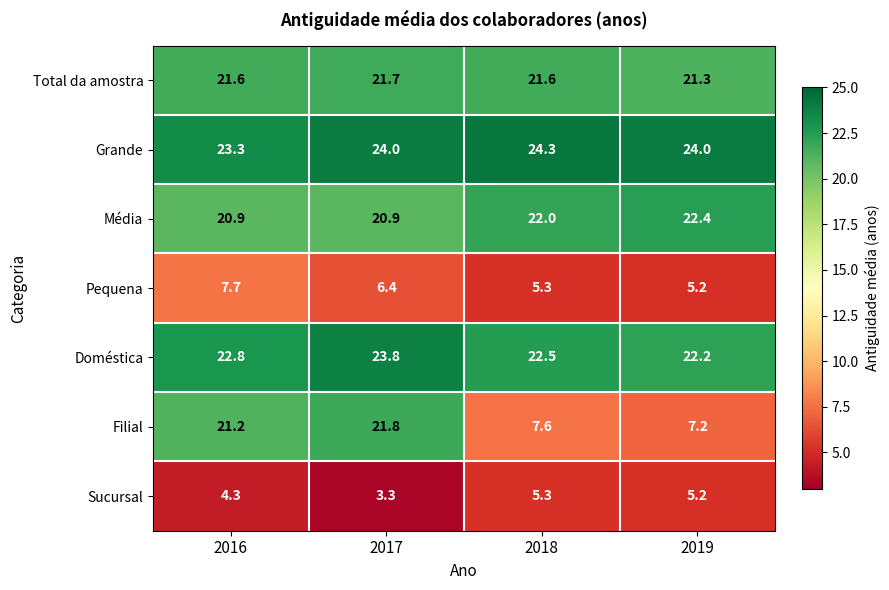

Count the Grande values in the range 24 to 25.

3